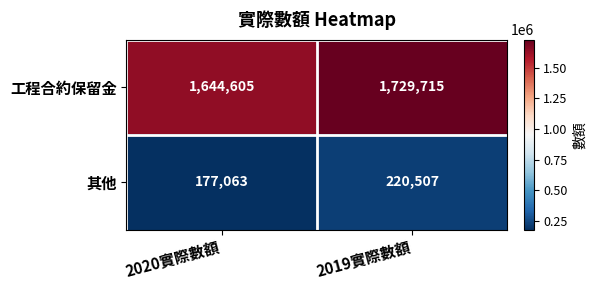

Reading left to right, transcribe all the data shown in this chart.

工程合約保留金: 1644605	1729715
其他: 177063	220507